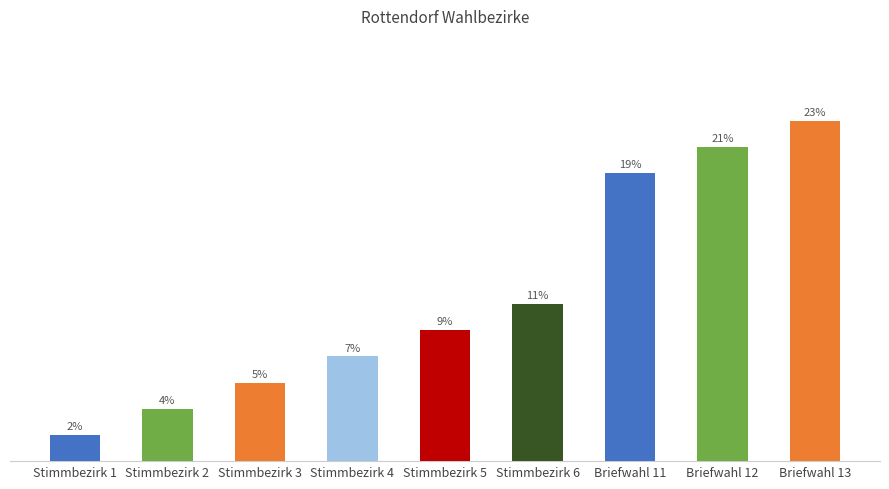

Are the bars horizontal?

No